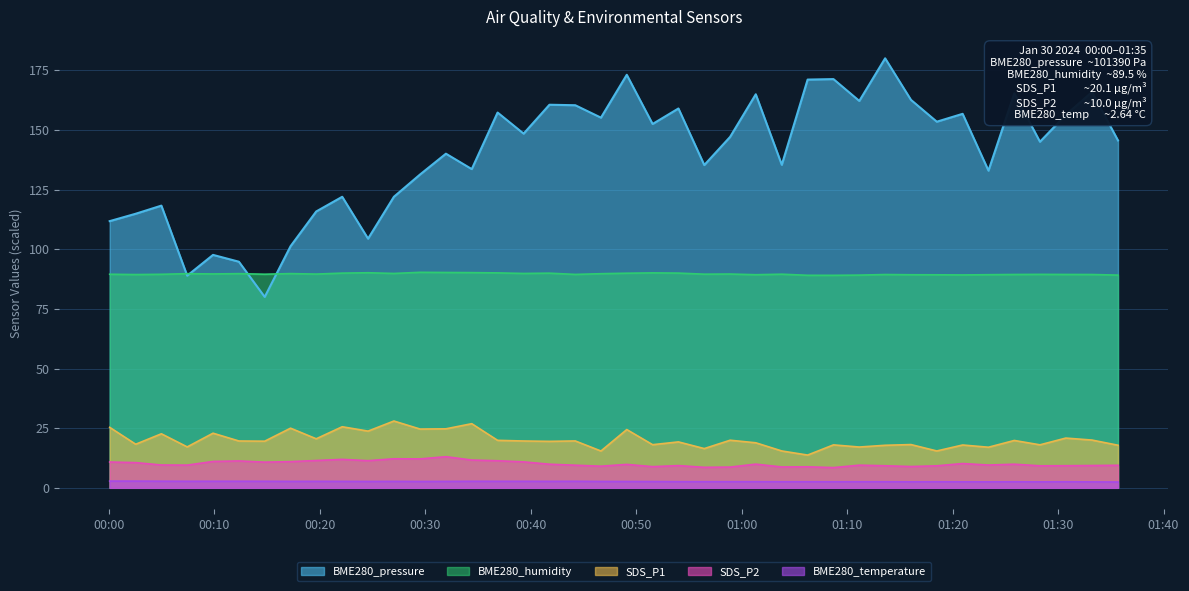

Is the value of BME280_pressure at 2024/01/30 01:11:09 greater than the value of BME280_temperature at 2024/01/30 00:46:39?

Yes